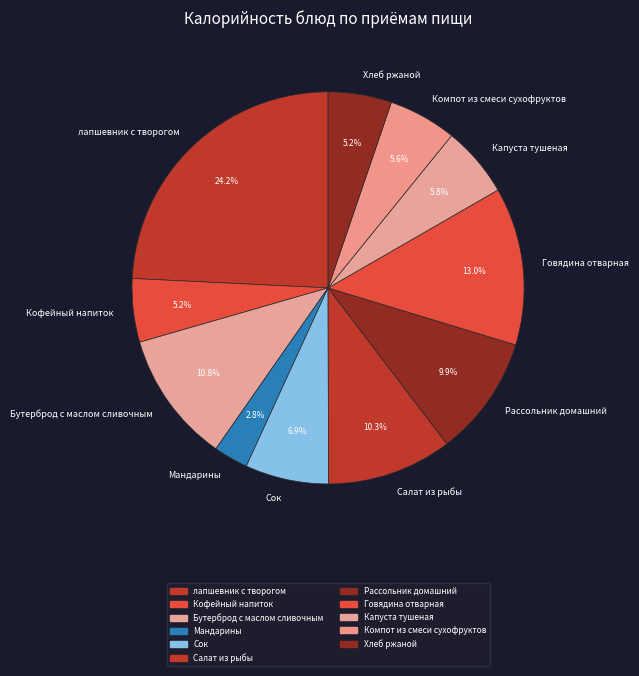

Is Рассольник домашний the majority of the pie?

No